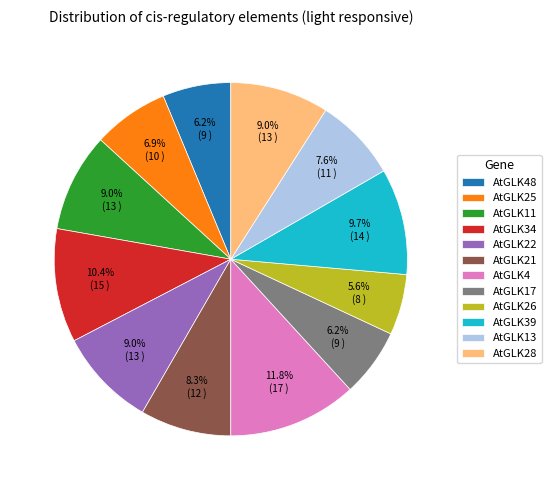

Which slice is the smallest?

AtGLK26